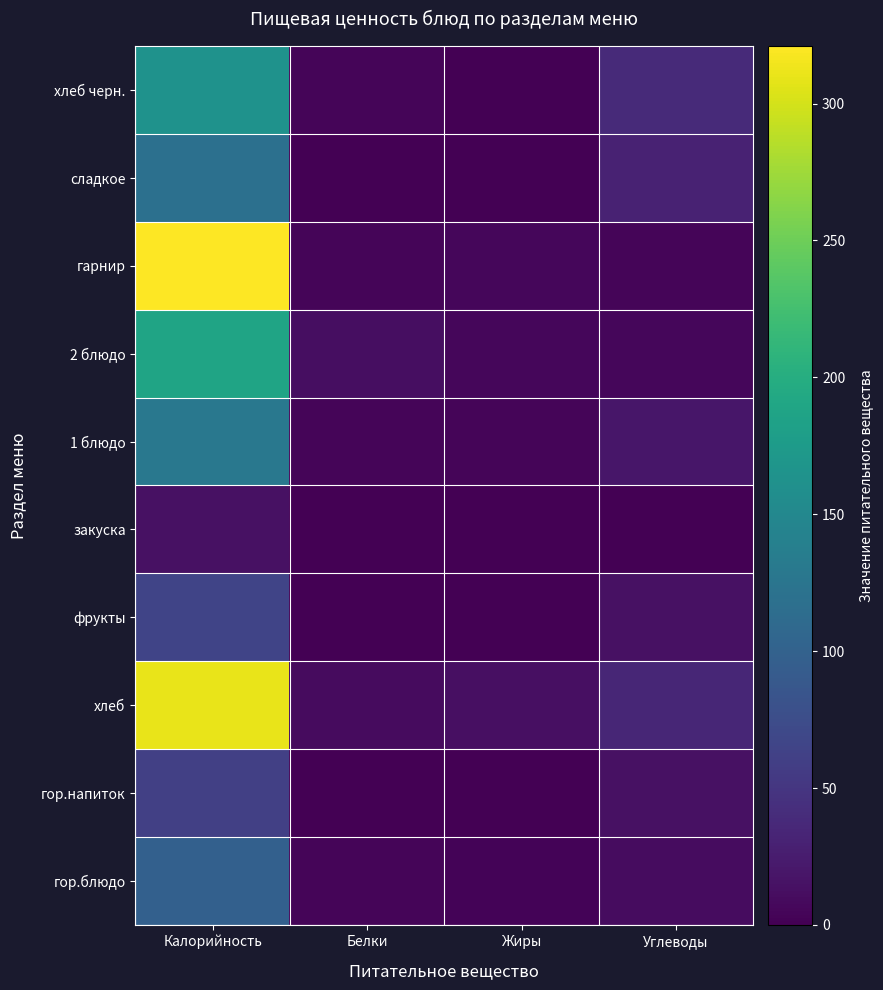

Reading left to right, extract all data points from this chart.

гор.блюдо: Калорийность=98	Белки=4	Жиры=3	Углеводы=11
гор.напиток: Калорийность=61	Белки=0	Жиры=0	Углеводы=15
хлеб: Калорийность=310	Белки=10	Жиры=13	Углеводы=35
фрукты: Калорийность=66	Белки=1	Жиры=1	Углеводы=14
закуска: Калорийность=14	Белки=0	Жиры=0	Углеводы=1
1 блюдо: Калорийность=129	Белки=4	Жиры=5	Углеводы=19
2 блюдо: Калорийность=187	Белки=12	Жиры=6	Углеводы=6
гарнир: Калорийность=321	Белки=5	Жиры=6	Углеводы=5
сладкое: Калорийность=119	Белки=0	Жиры=0	Углеводы=31
хлеб черн.: Калорийность=164	Белки=5	Жиры=1	Углеводы=38